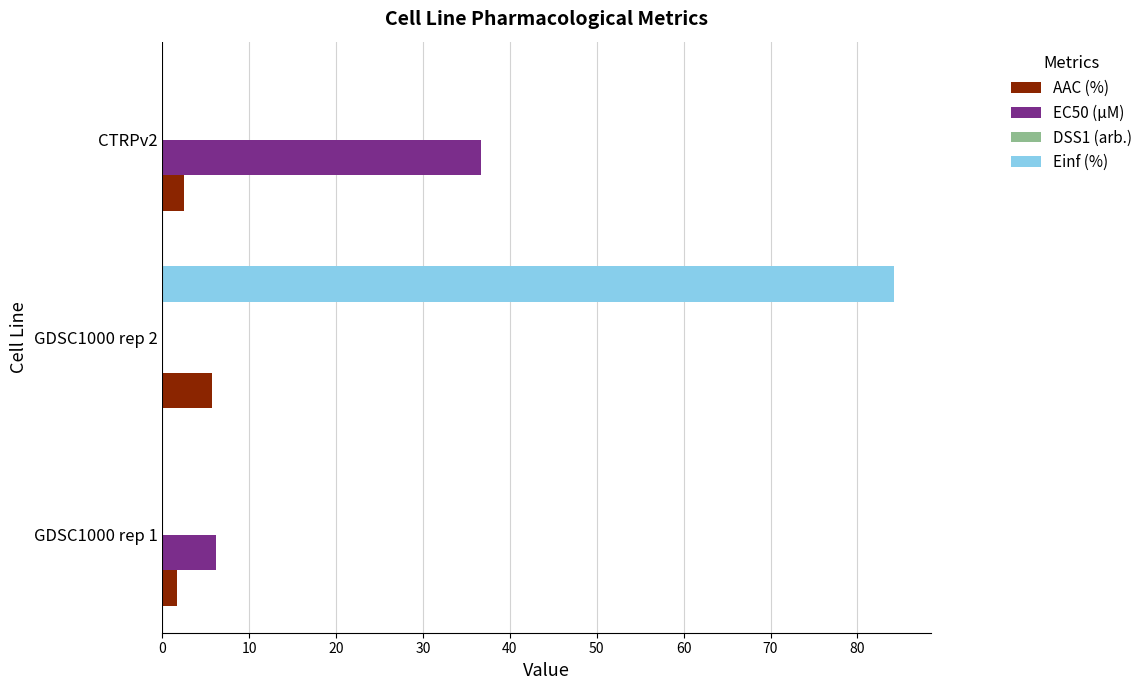

True or false: Einf (%) has a value of 84.3 at GDSC1000 rep 2.

True